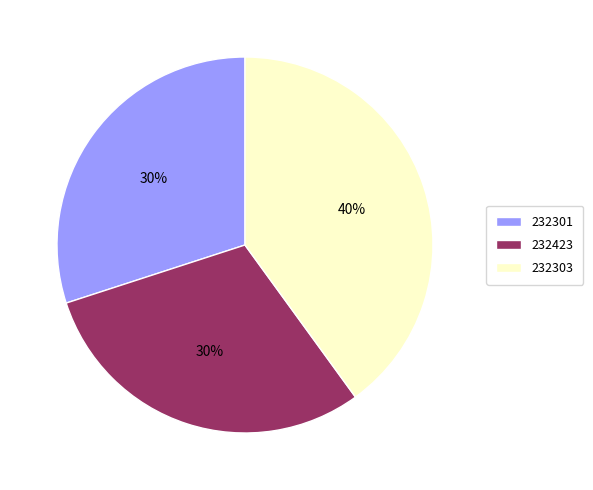

To the nearest percent, what is the average slice percentage?

33%